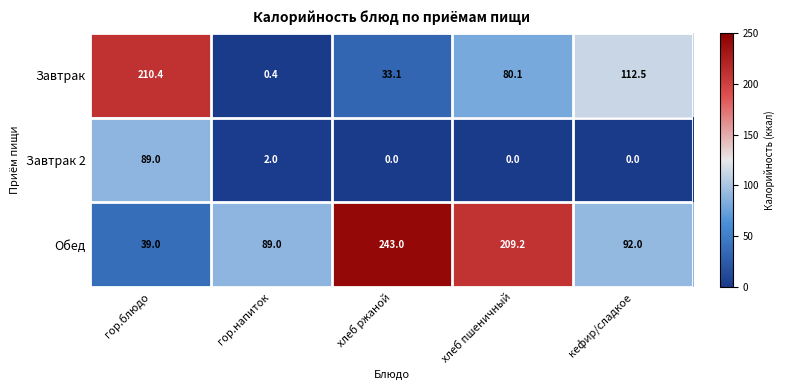

What is the difference between the maximum and minimum values in the Обед series?

204.0